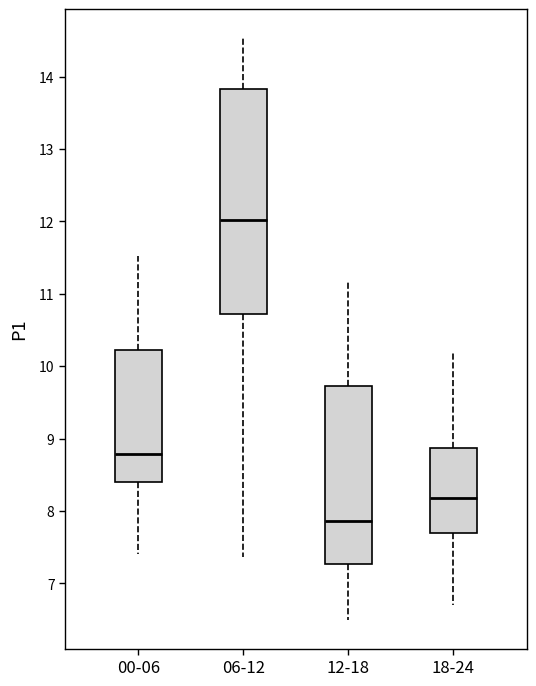

Where does the lower whisker of the box for 00-06 end on the y-axis? The values are not printed on the chart, so give them approximately, as read against the axis.

7.4